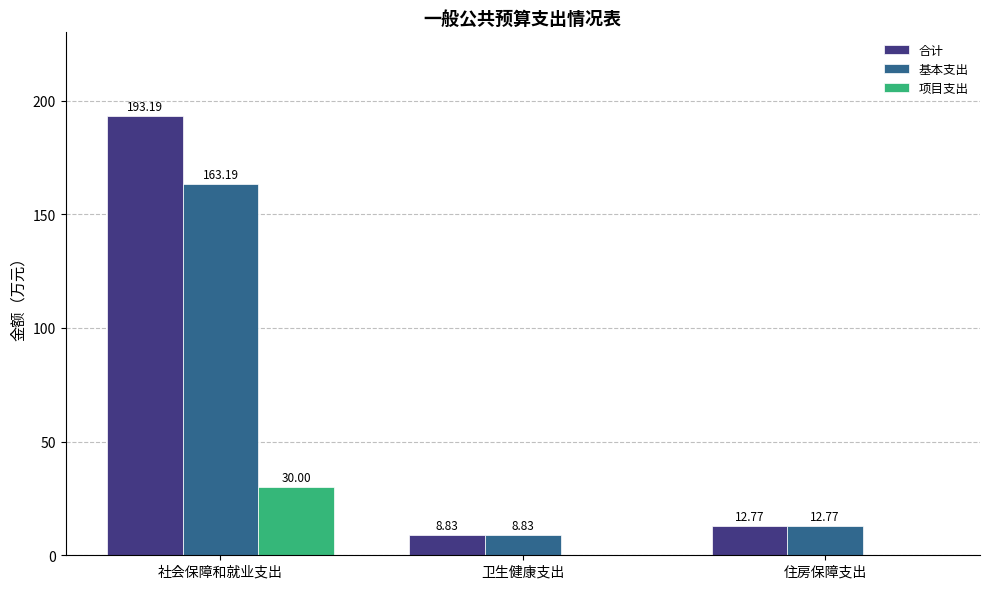

What is the sum of the 基本支出 values at 卫生健康支出 and 住房保障支出?

21.6